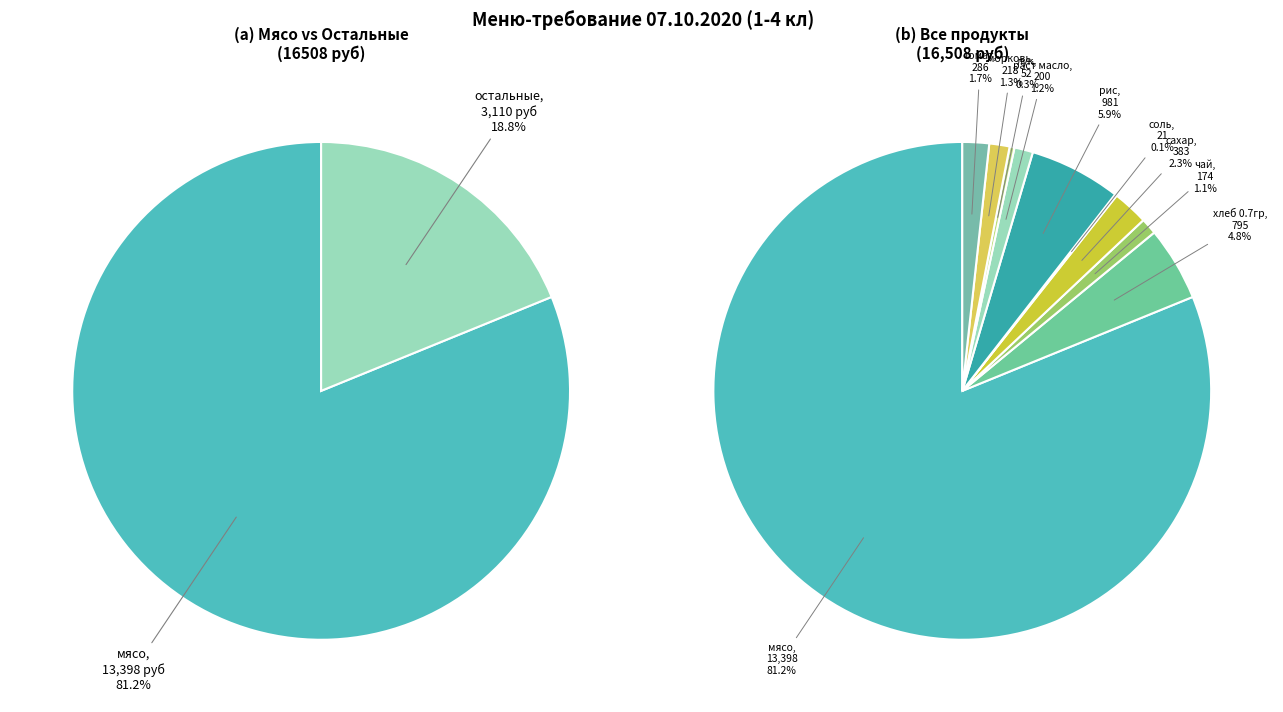

To the nearest percent, what is the difference between the лук and раст масло slice percentages?

1%